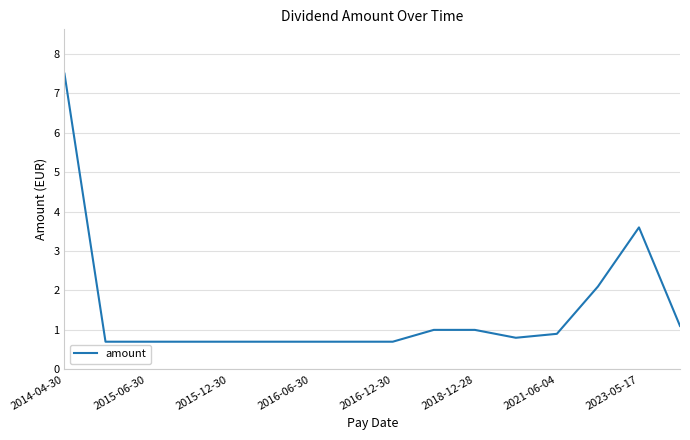

What is the difference between the maximum and minimum values?

6.8